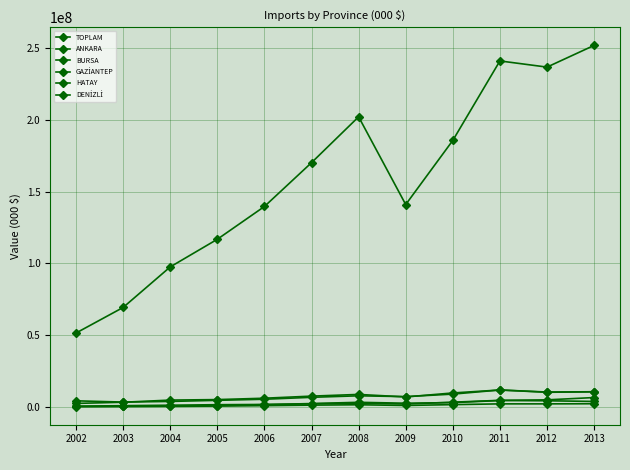

How many data points in TOPLAM are less than 170062714?

6